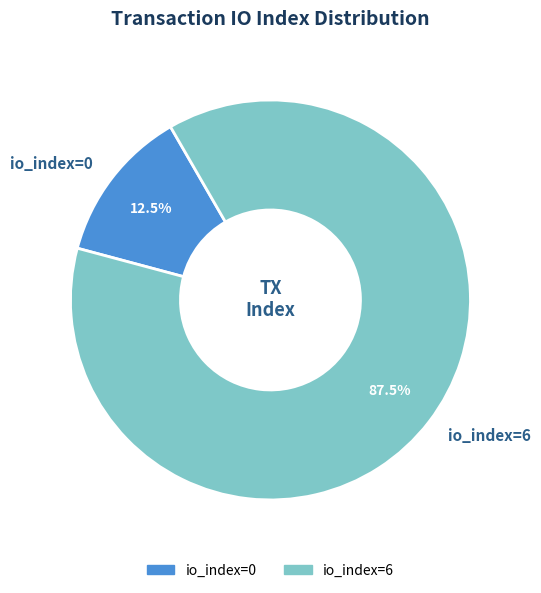

What is the largest slice in the pie chart?

io_index=6